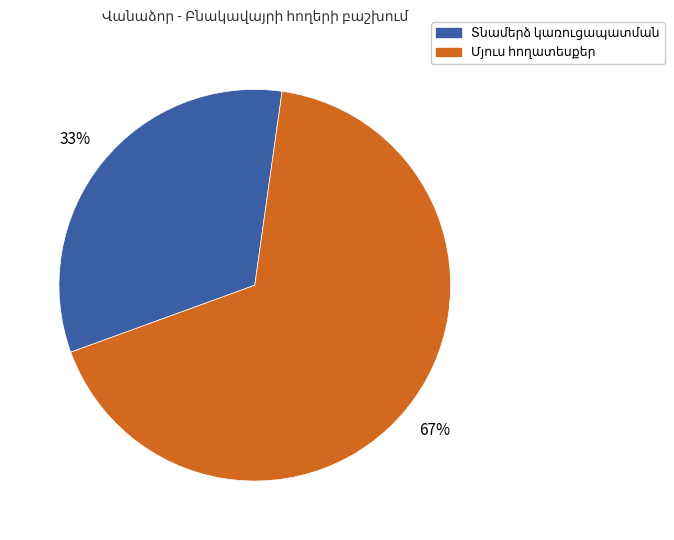

To the nearest percent, what is the difference between the largest and smallest slice percentages?

34%